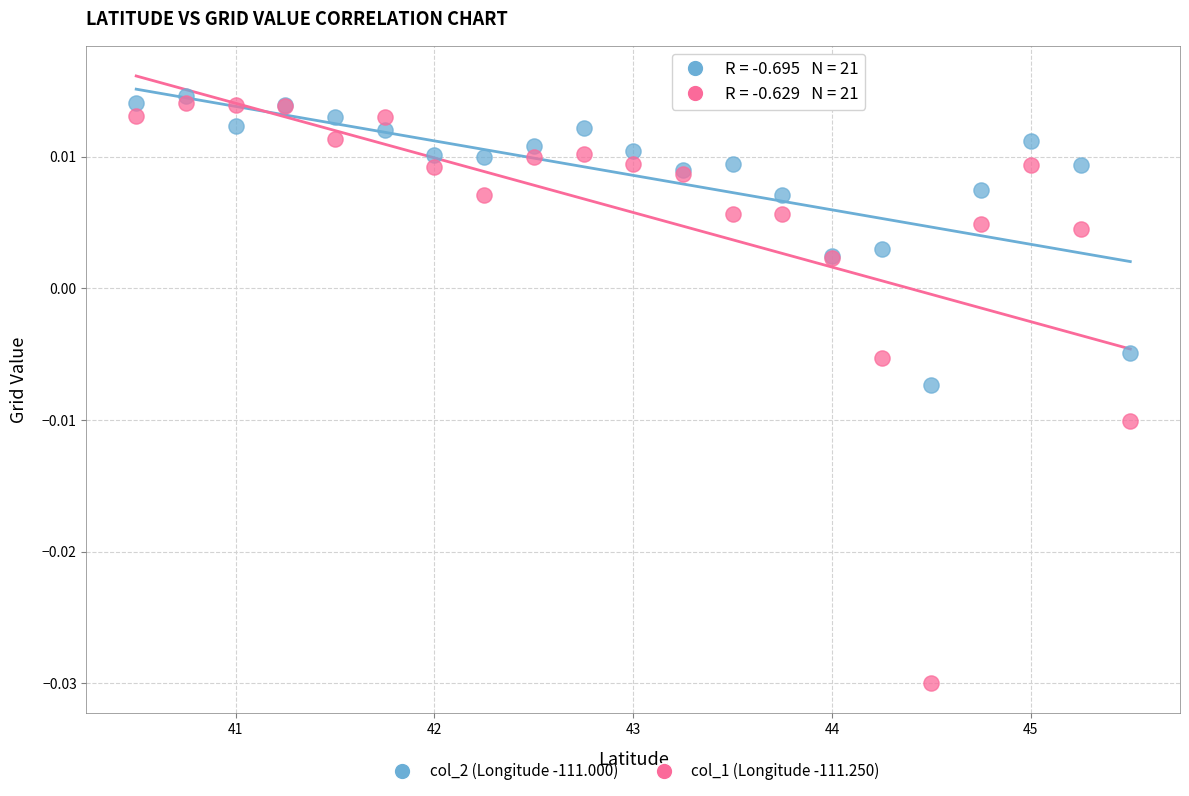

What are all the series names shown in the legend?

col_2 (Longitude -111.000), col_1 (Longitude -111.250)